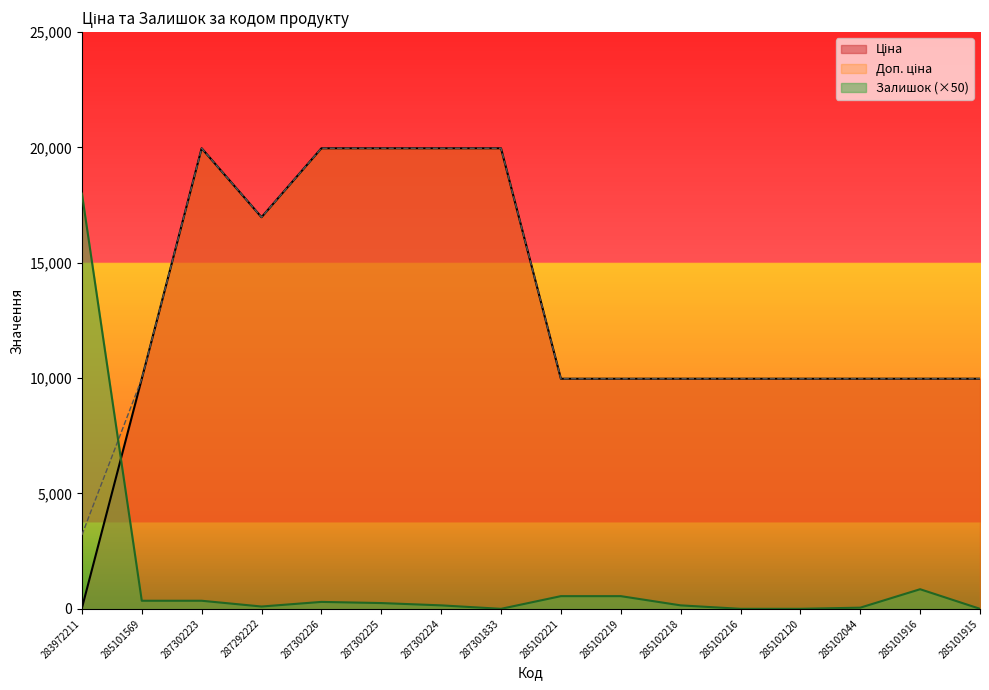

What is the label of the 11th point from the right?

287302225